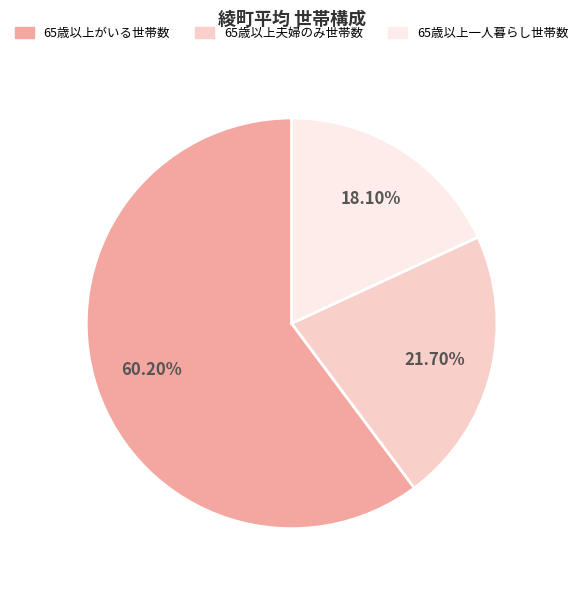

To the nearest percent, what is the average slice percentage?

33%